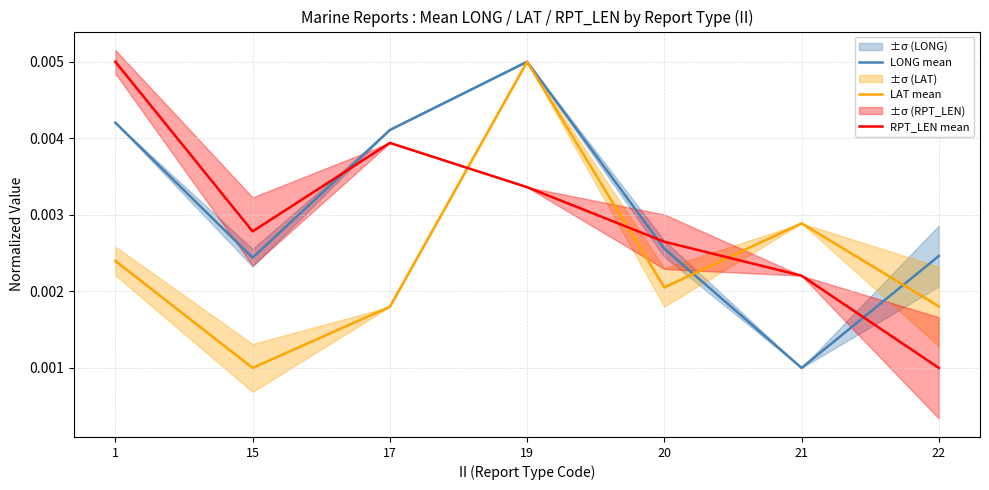

Which has a higher value, 21 or 17?

17